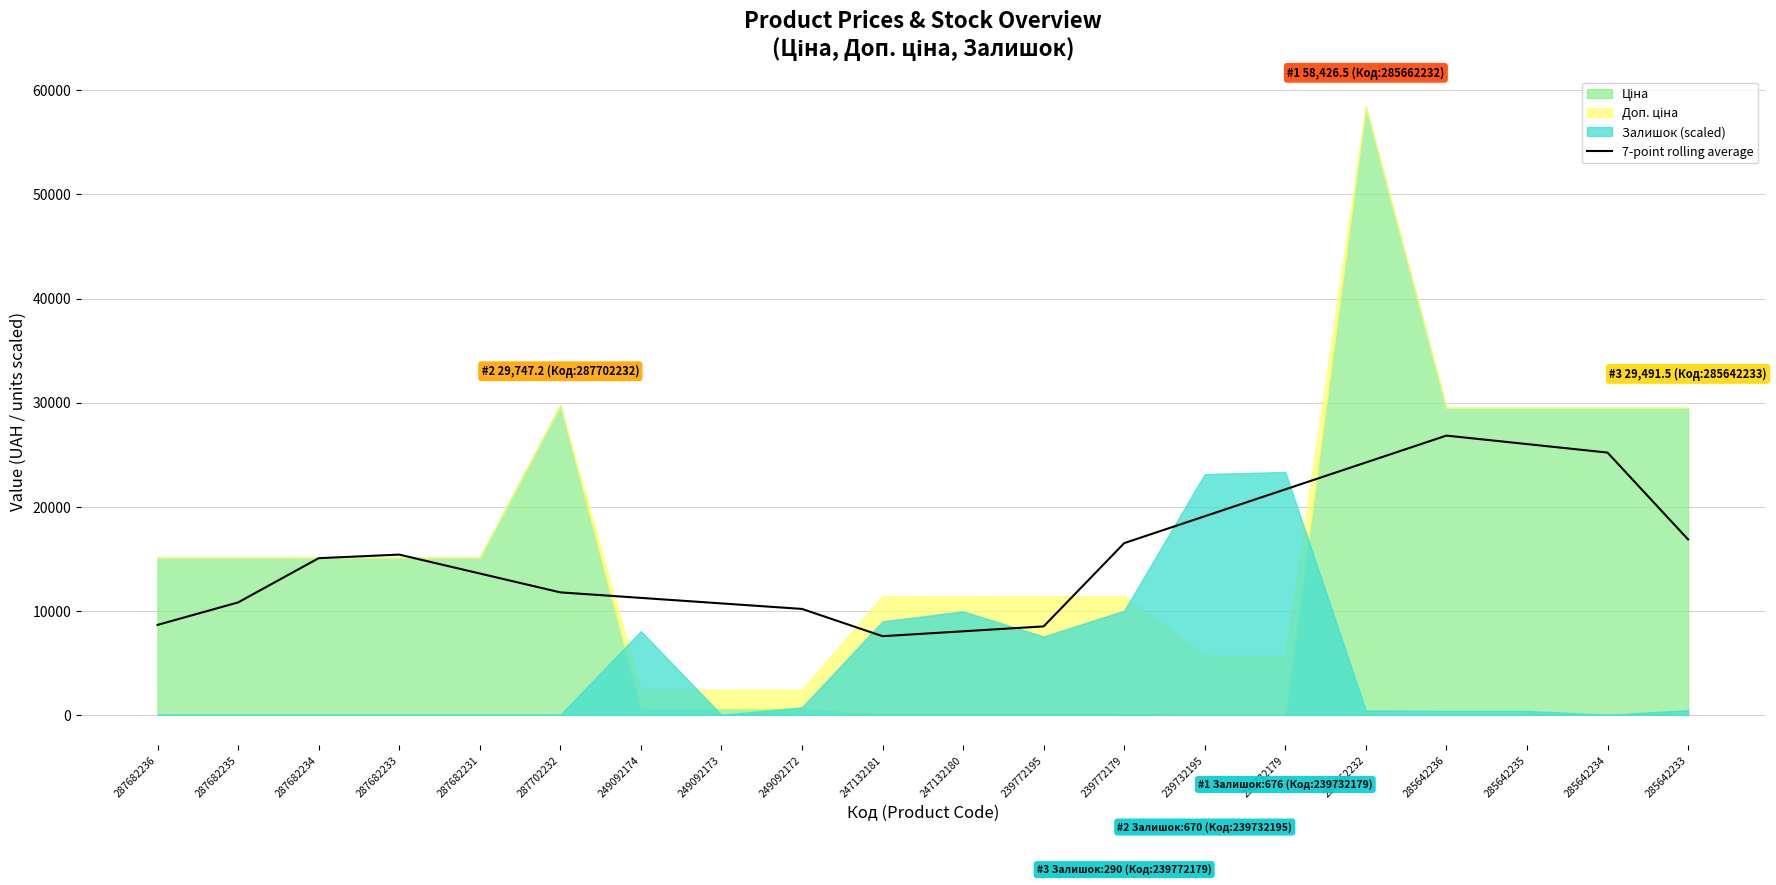

What is the difference between the maximum and minimum values?

19274.0